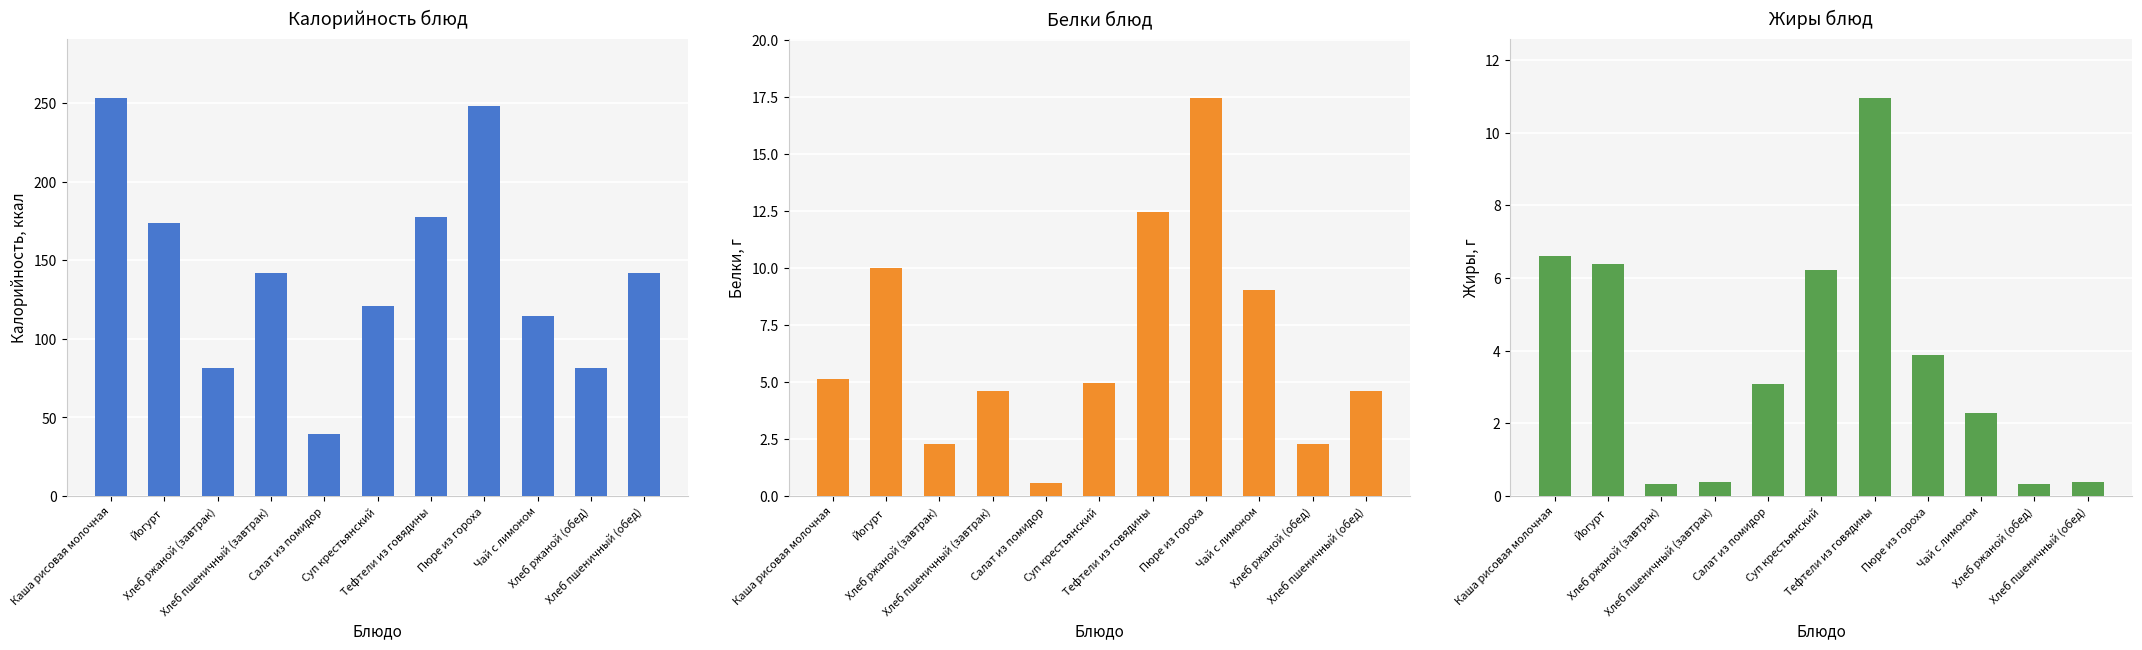

Where does the Белки series first go above 4?

Каша рисовая молочная